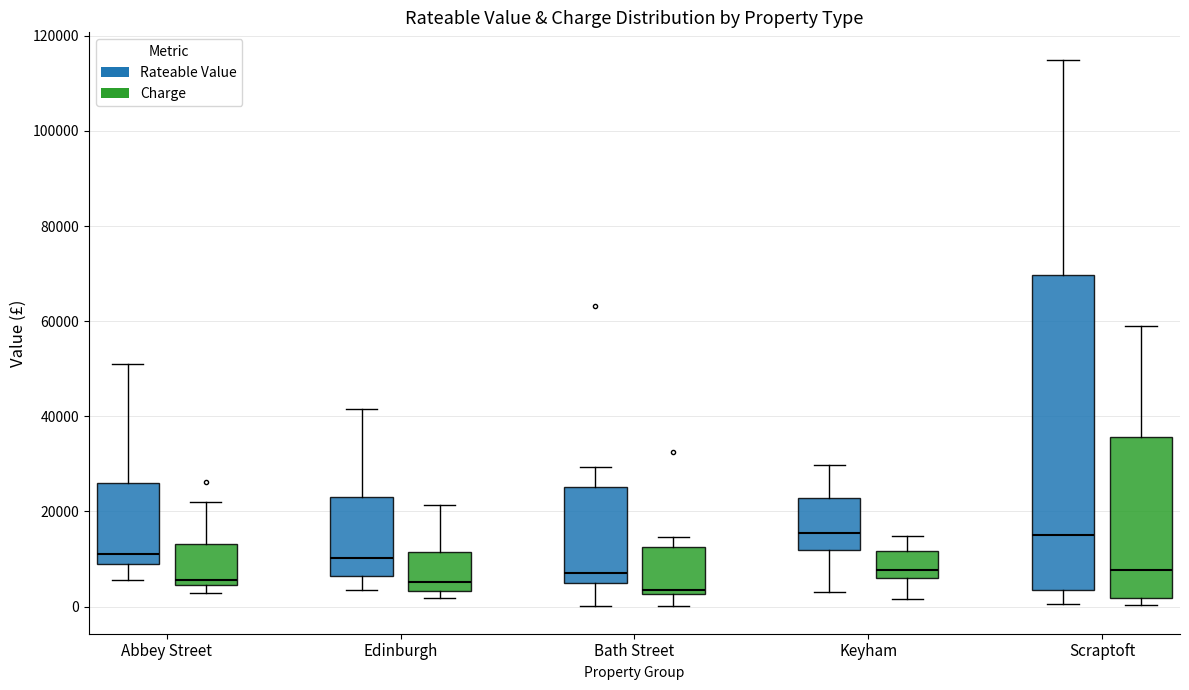

Which box is the tallest, from its lower edge to its upper edge?

Scraptoft (Rateable Value)